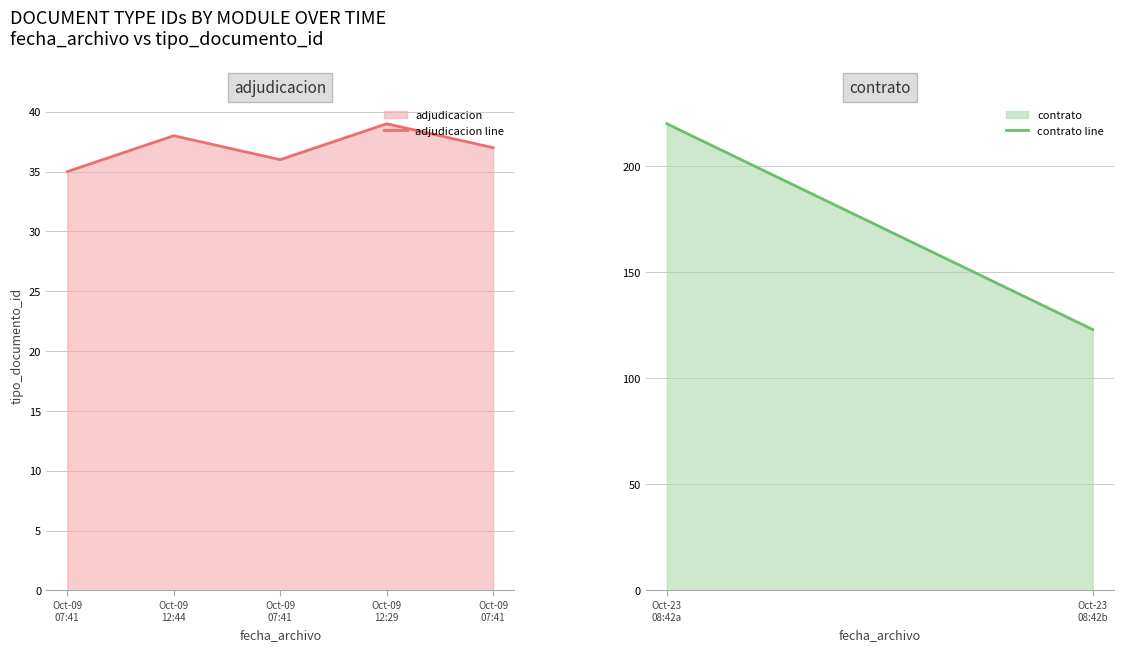

What is the minimum value for contrato?

123